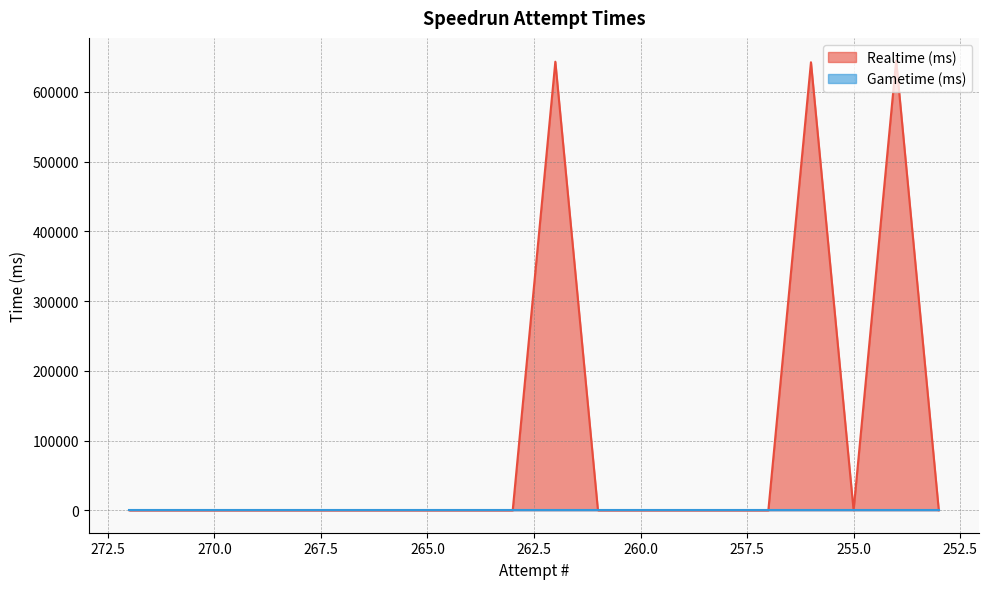

Rank the categories by value from lowest to highest.

272, 271, 270, 269, 268, 267, 266, 265, 264, 263, 261, 260, 259, 258, 257, 255, 253, 256, 262, 254